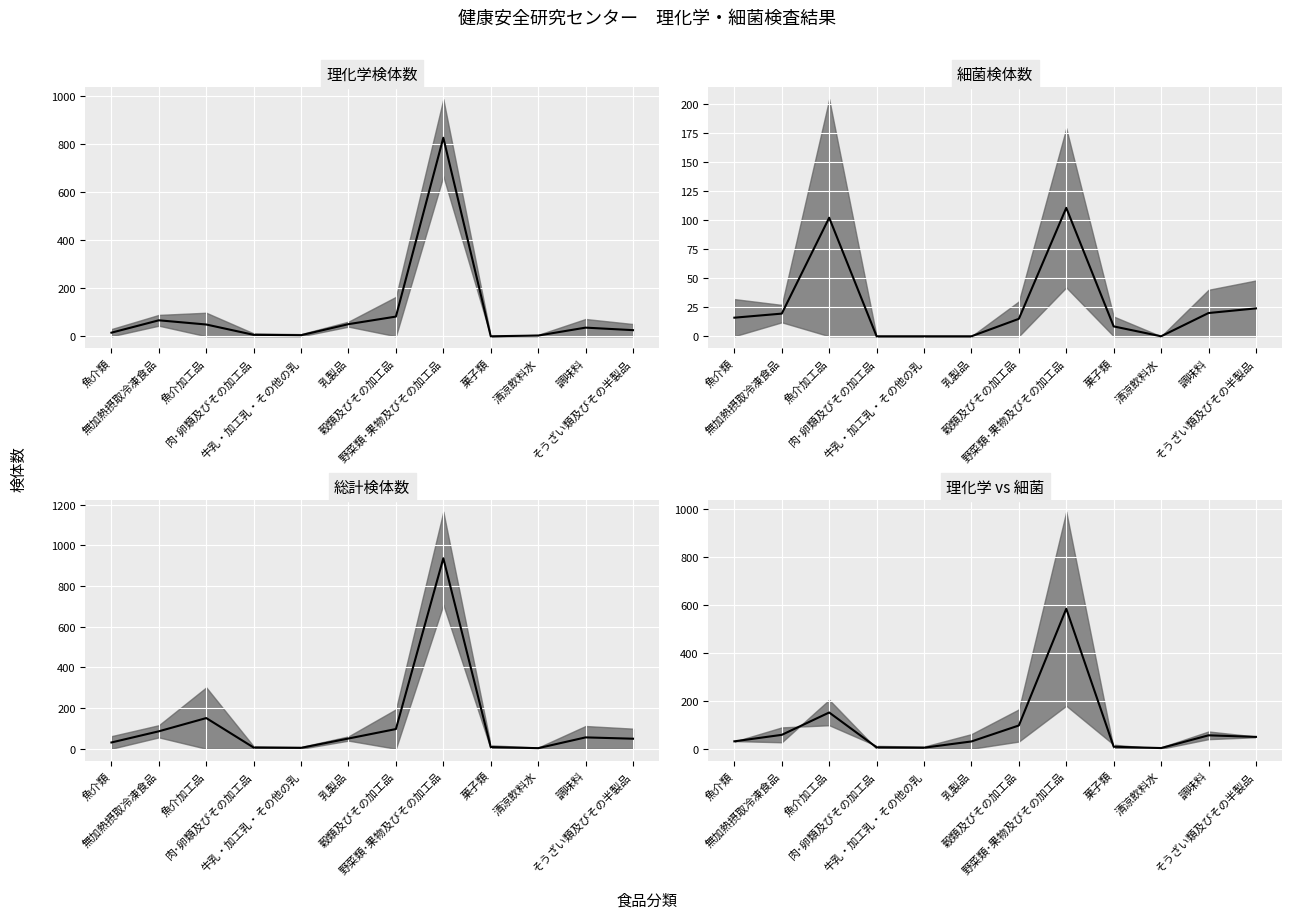

How many series are shown in this chart?

1